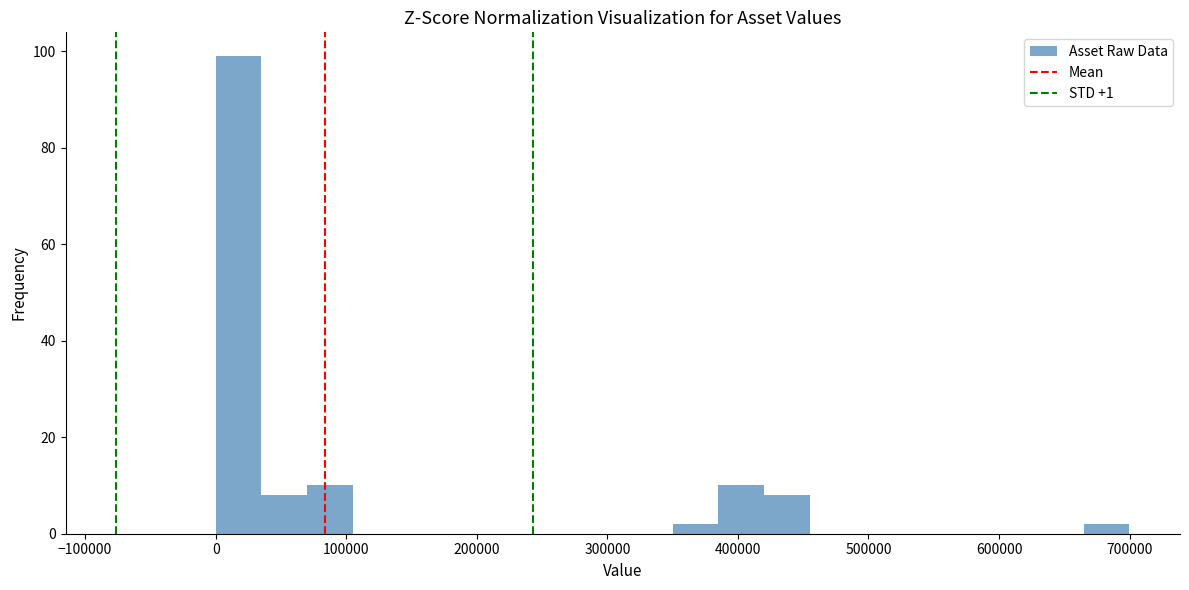

Around what value on the x-axis is the tallest bar? Give the approximate position of its centre, as read against the axis.

20000